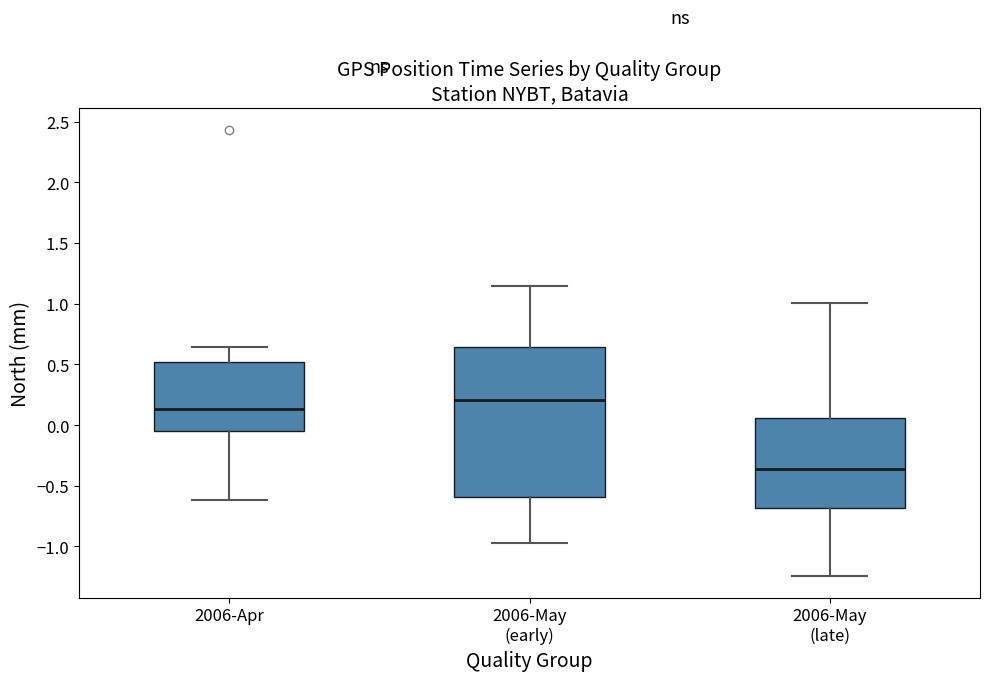

Reading left to right, read every box against the y-axis: the position of its median line, the range the box covers, and the ends of its whiskers. The values are not printed on the chart, so give them approximately, as read against the axis.

2006-Apr: median 0.15, box -0.05 to 0.50, whiskers -0.60 to 0.65
2006-May (early): median 0.20, box -0.60 to 0.65, whiskers -0.95 to 1.15
2006-May (late): median -0.35, box -0.70 to 0.05, whiskers -1.25 to 1.00